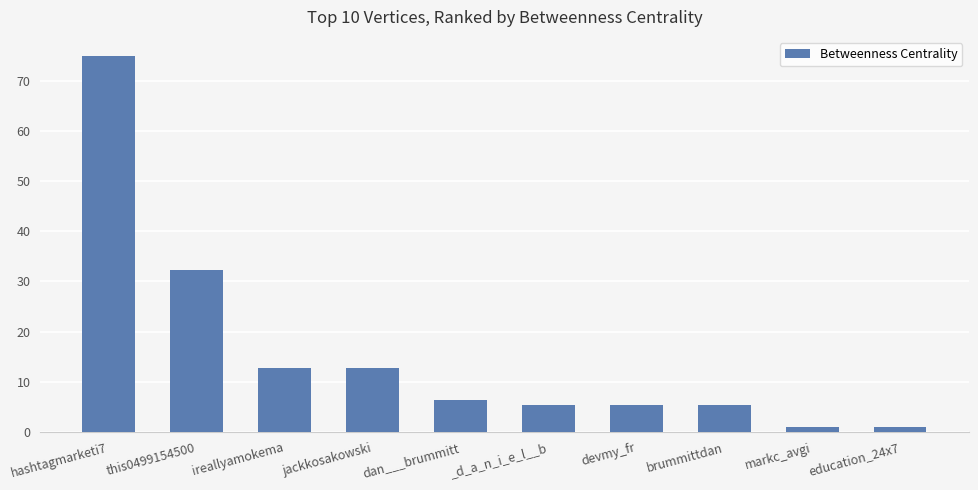

How many data points are less than 6?

5